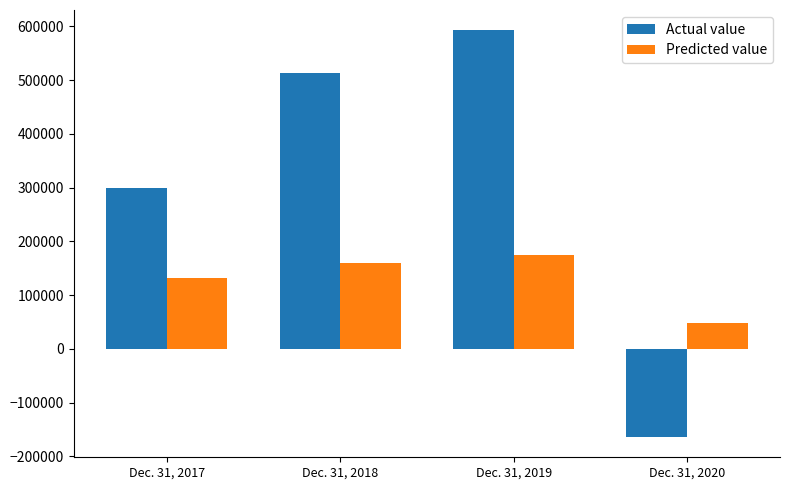

What is the sum of the Predicted value values at Dec. 31, 2018 and Dec. 31, 2019?

334562